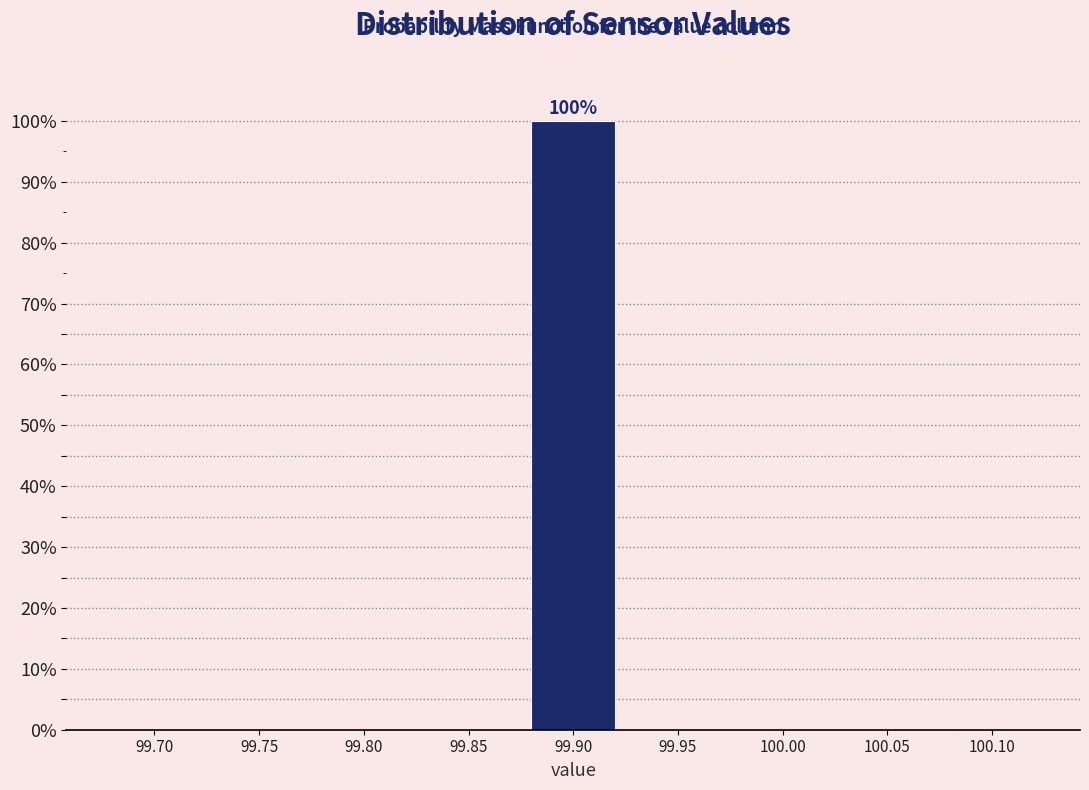

Reading right to left, list all the values displayed in this chart.

100.10=0	100.05=0	100.00=0	99.95=0	99.90=100	99.85=0	99.80=0	99.75=0	99.70=0